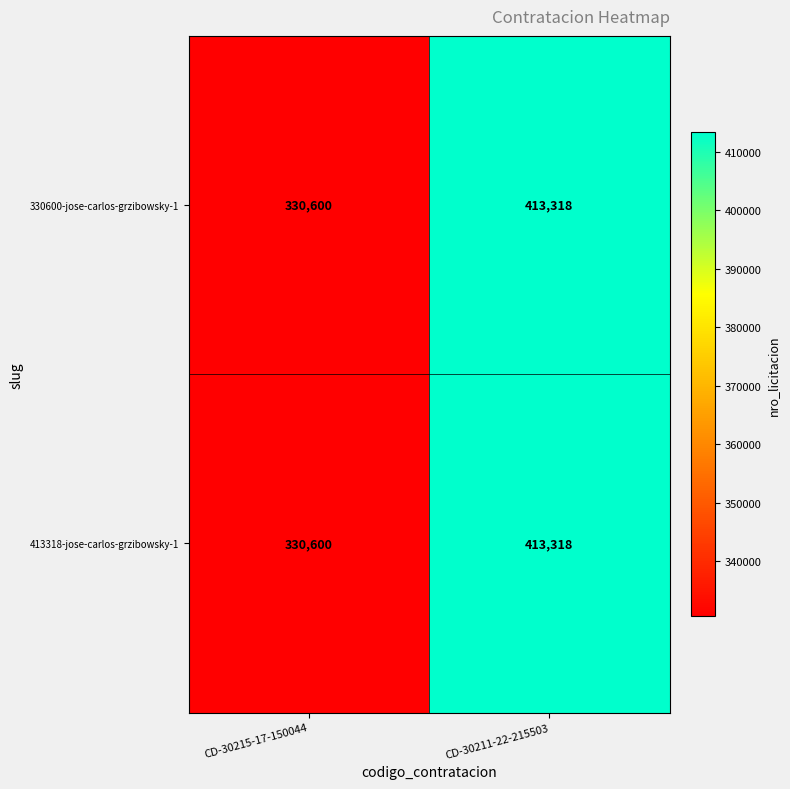

What is the total value across all series at CD-30215-17-150044?

661200